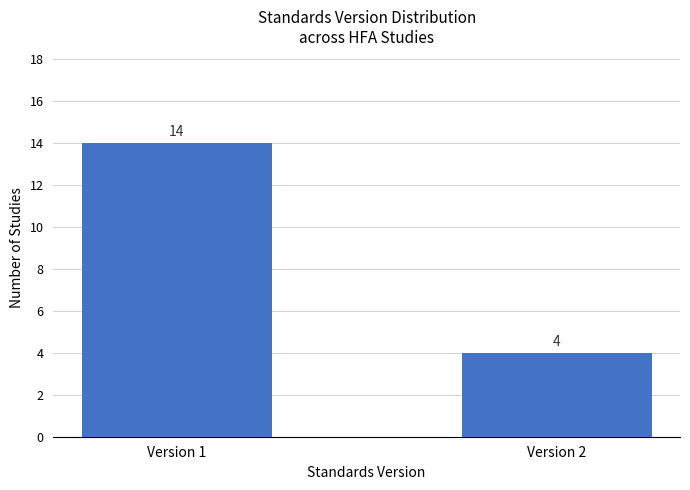

Is it true that the value at Version 1 is 23?

False